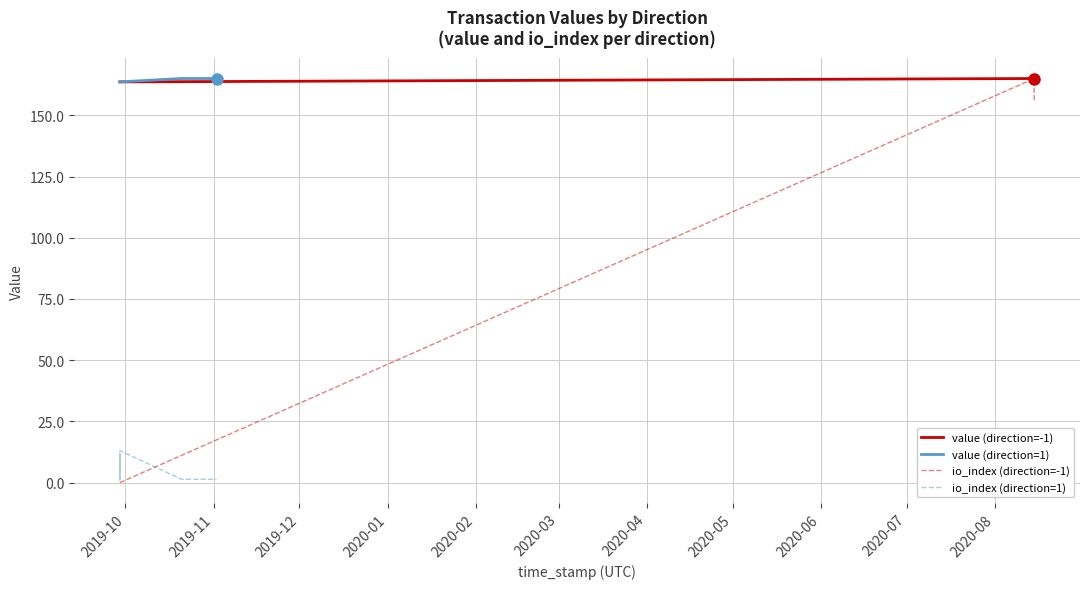

Rank the series at 2020-06 from highest to lowest value.

value (direction=-1), value (direction=1), io_index (direction=-1), io_index (direction=1)